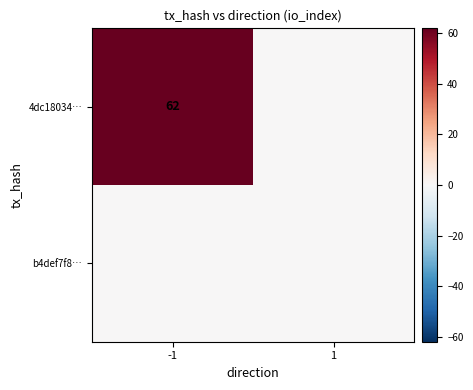

List the series in order of their peak value, lowest first.

b4def7f8…, 4dc18034…